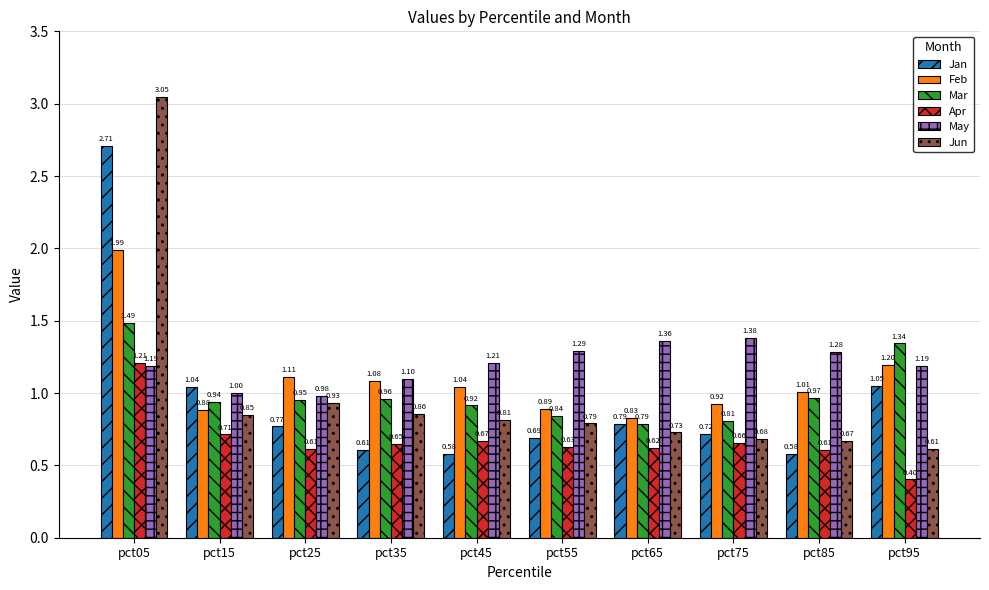

What is the total value across all series at pct95?

5.8